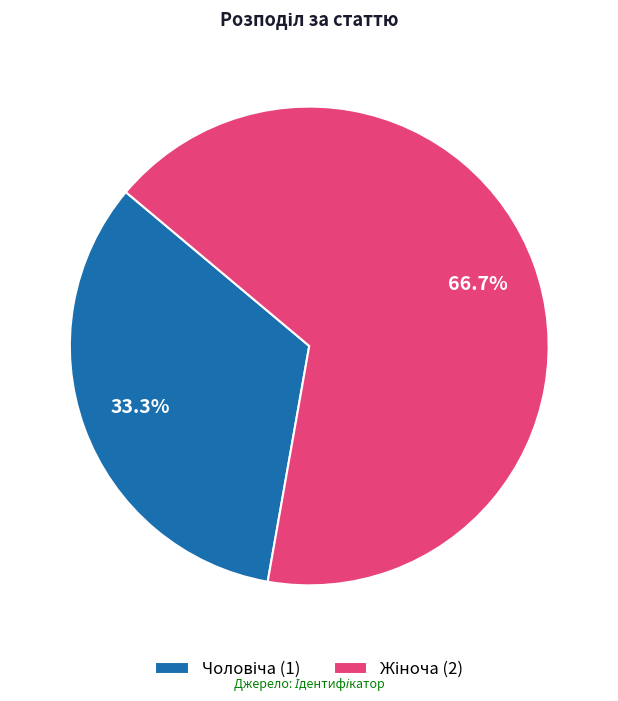

Is there any slice that represents more than half of the pie?

Yes